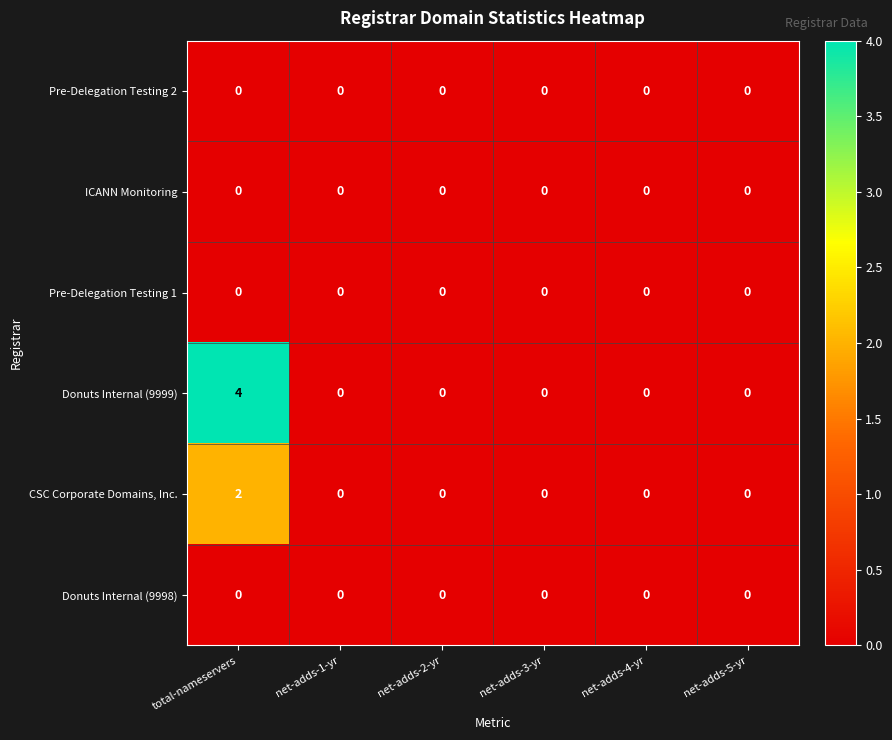

What is the maximum value shown in the chart?

4